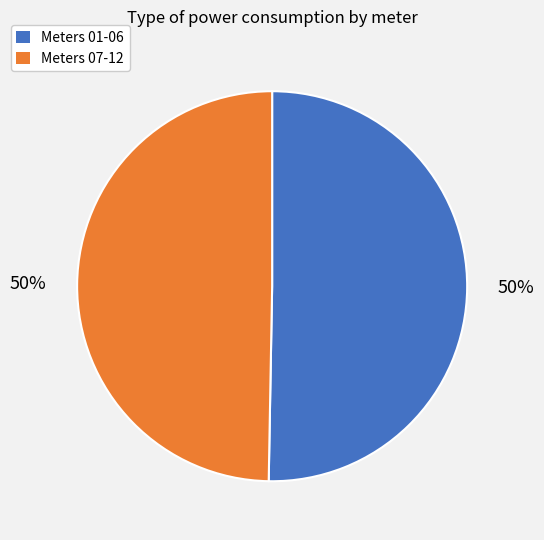

To the nearest percent, what is the average slice percentage?

50%